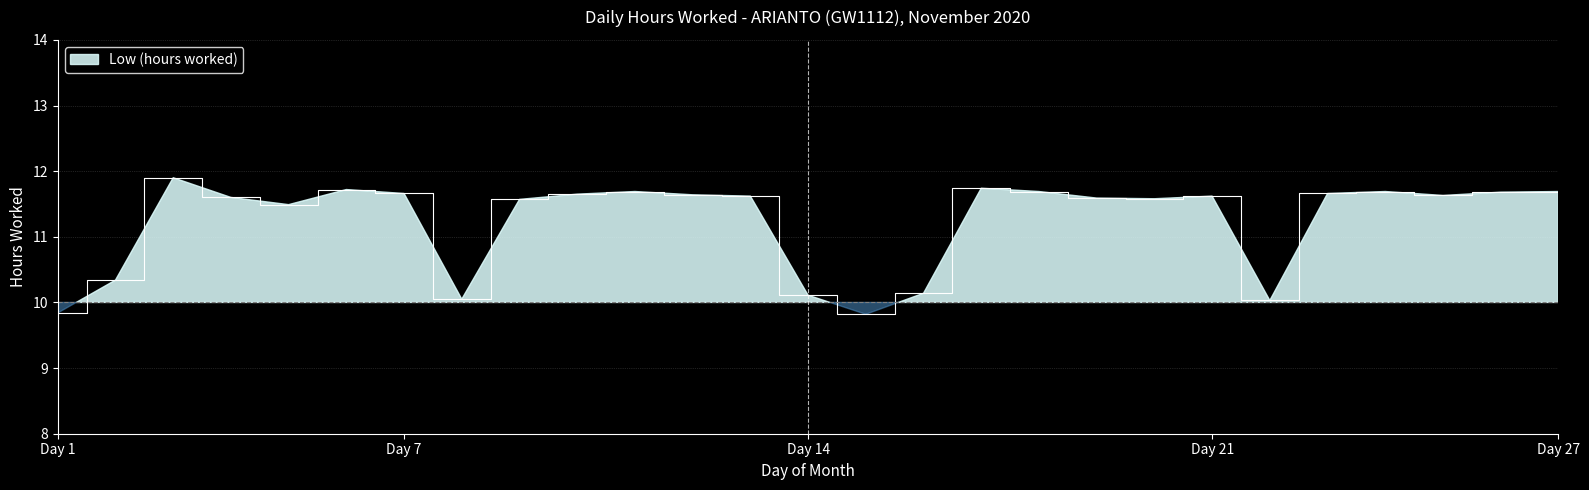

How many data points are less than 11?

7